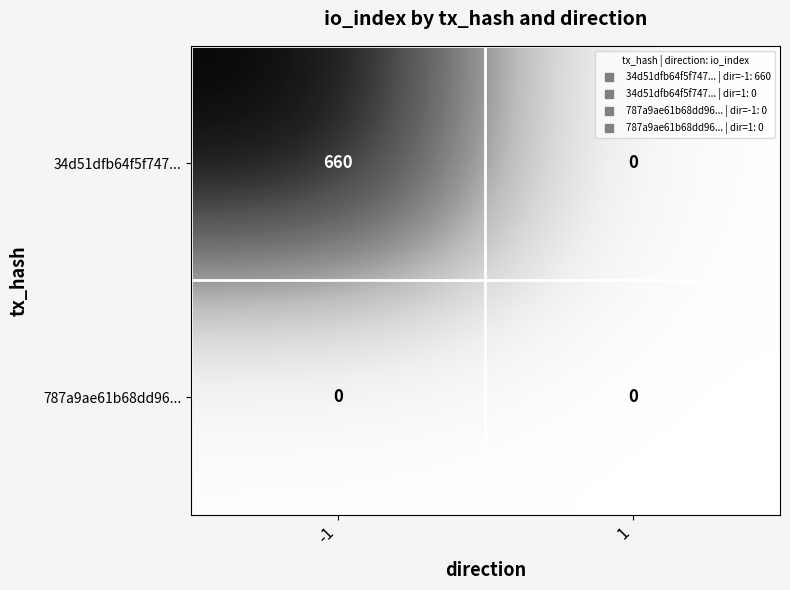

Between -1 and 1, which series saw the biggest shift?

34d51dfb64f5f747...